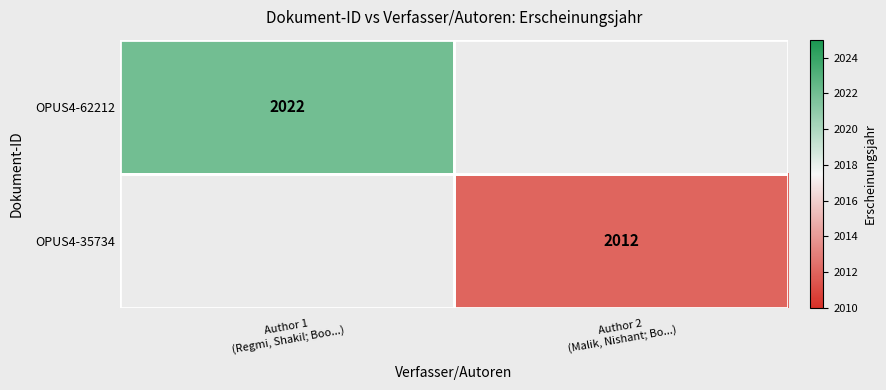

At how many categories does at least one series exceed 2016?

1